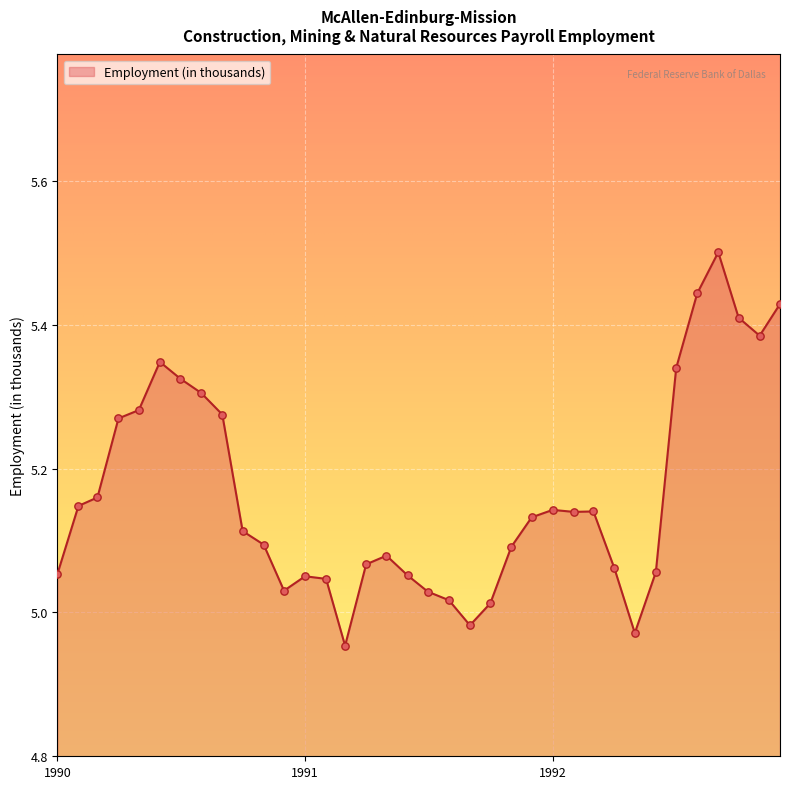

What is the maximum value shown in the chart?

5.5